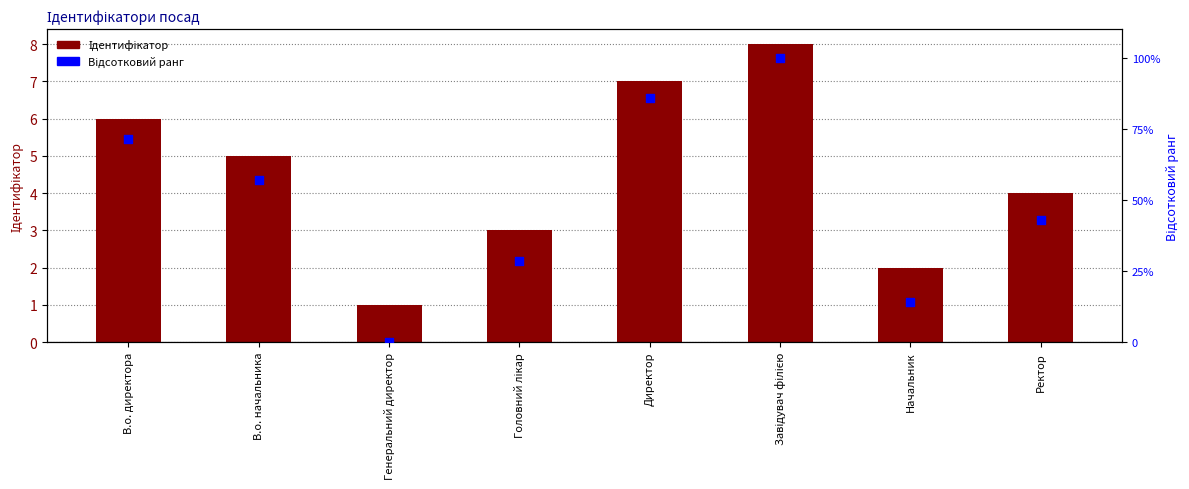

At how many categories does at least one series exceed 46?

4